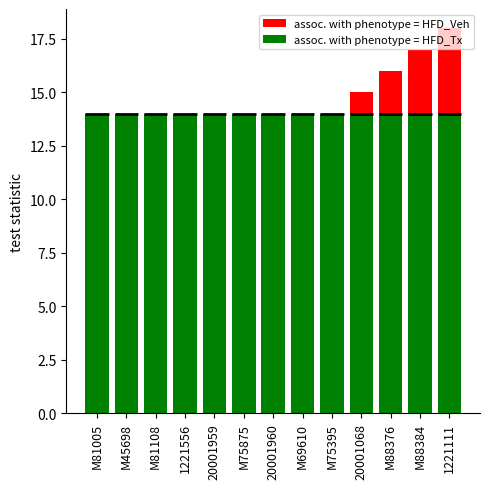

Which series changed the most between M81108 and M69610?

assoc. with phenotype = HFD_Veh